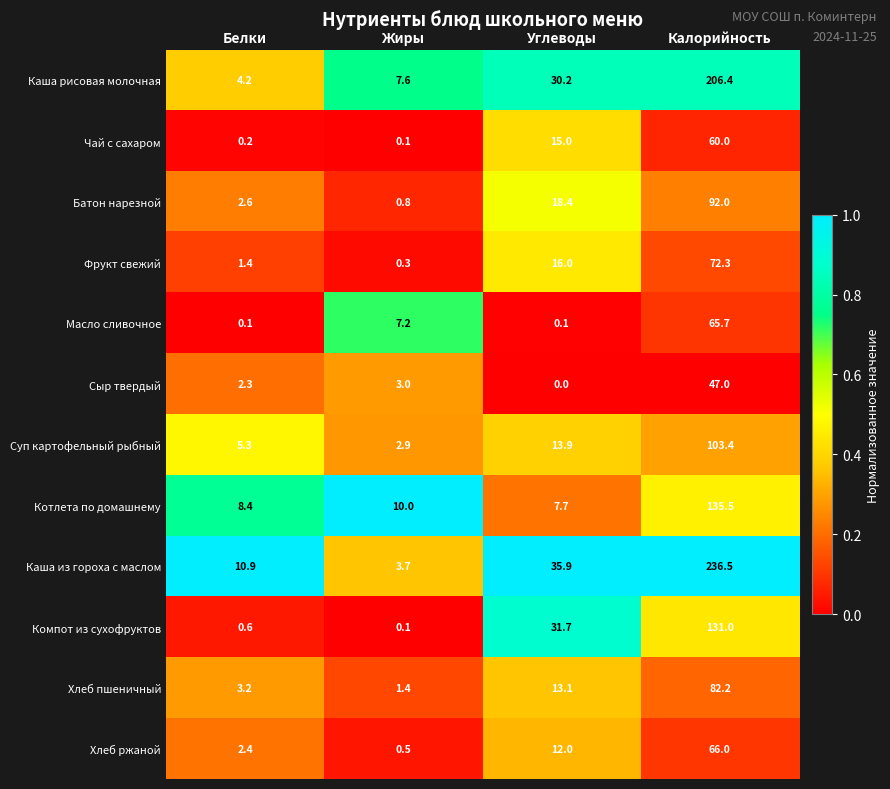

Where is Масло сливочное nearest to the value 32?

Жиры